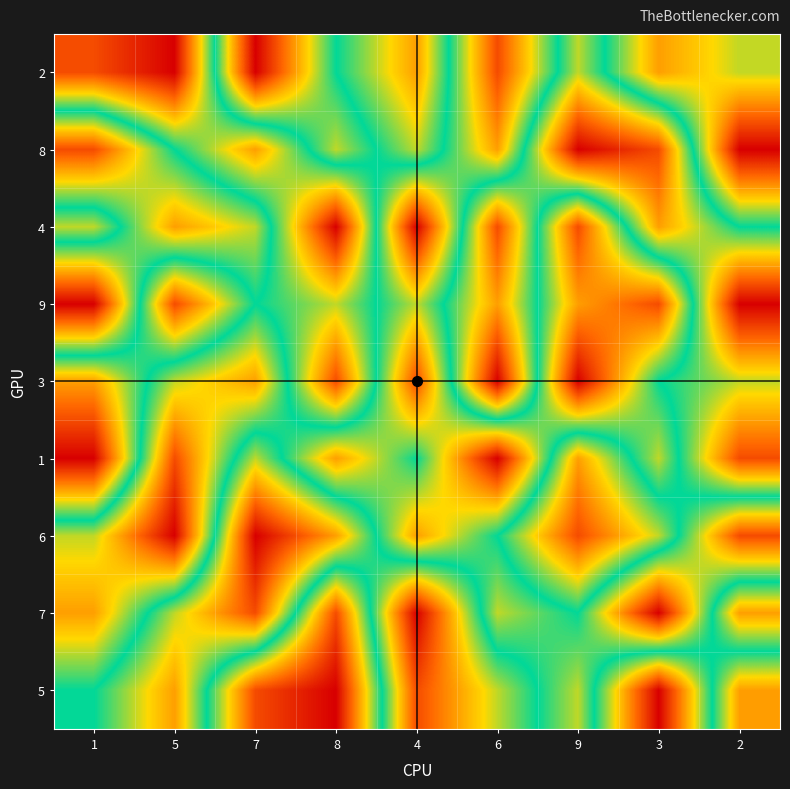

Reading left to right, what are all the values shown in this chart?

2: 1=2	5=1	7=9	8=5	4=3	6=8	9=4	3=7	2=6
8: 1=8	5=5	7=3	8=6	4=4	6=7	9=1	3=2	2=9
4: 1=4	5=7	7=6	8=1	4=9	6=2	9=8	3=3	2=5
9: 1=9	5=2	7=5	8=4	4=6	6=3	9=7	3=8	2=1
3: 1=3	5=6	7=7	8=2	4=8	6=1	9=9	3=5	2=4
1: 1=1	5=8	7=4	8=7	4=5	6=9	9=3	3=6	2=2
6: 1=6	5=9	7=1	8=3	4=7	6=5	9=2	3=4	2=8
7: 1=7	5=4	7=2	8=8	4=1	6=6	9=5	3=9	2=3
5: 1=5	5=3	7=8	8=9	4=2	6=4	9=6	3=1	2=7